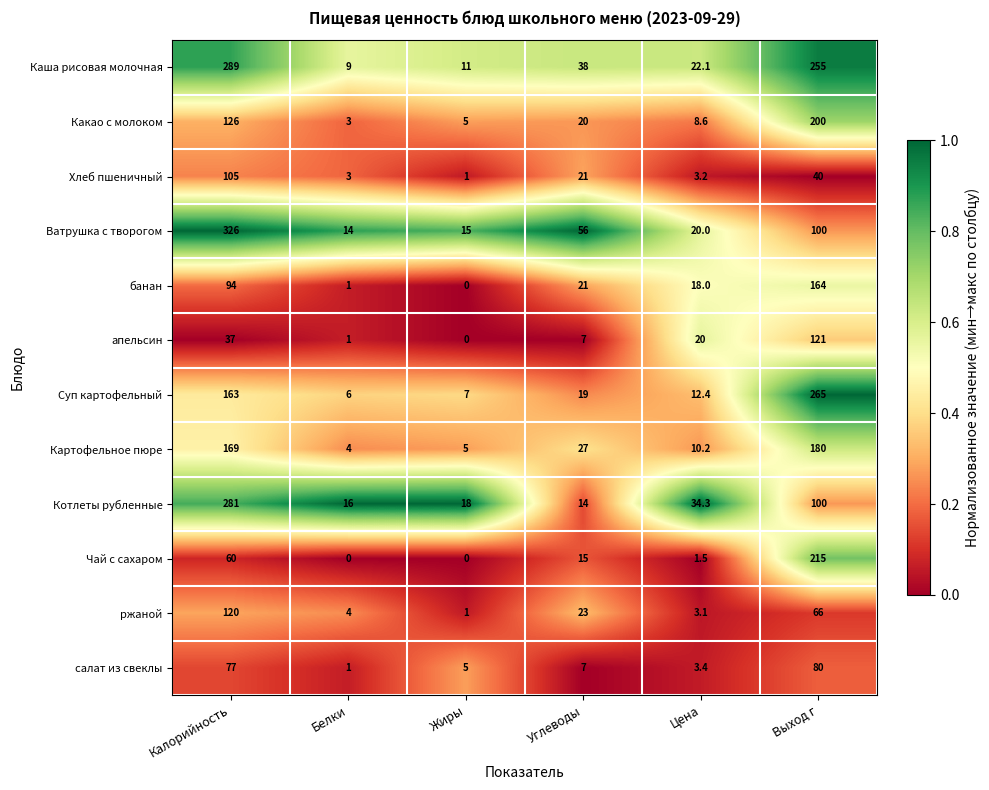

At how many categories does at least one series exceed 0?

6